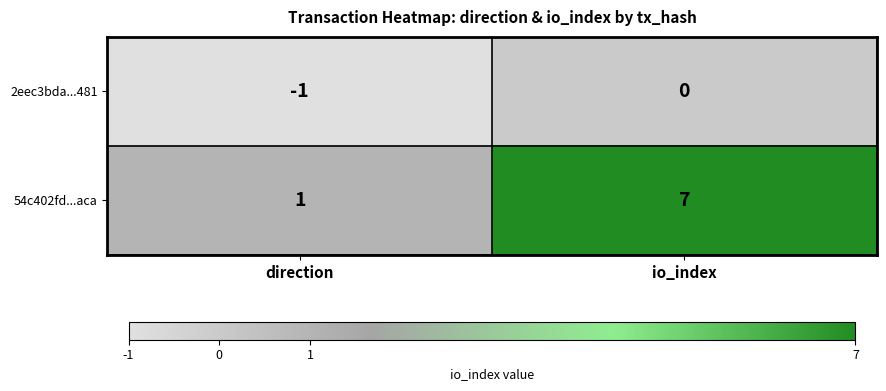

At direction, list the series in order from smallest to largest.

2eec3bda...481, 54c402fd...aca